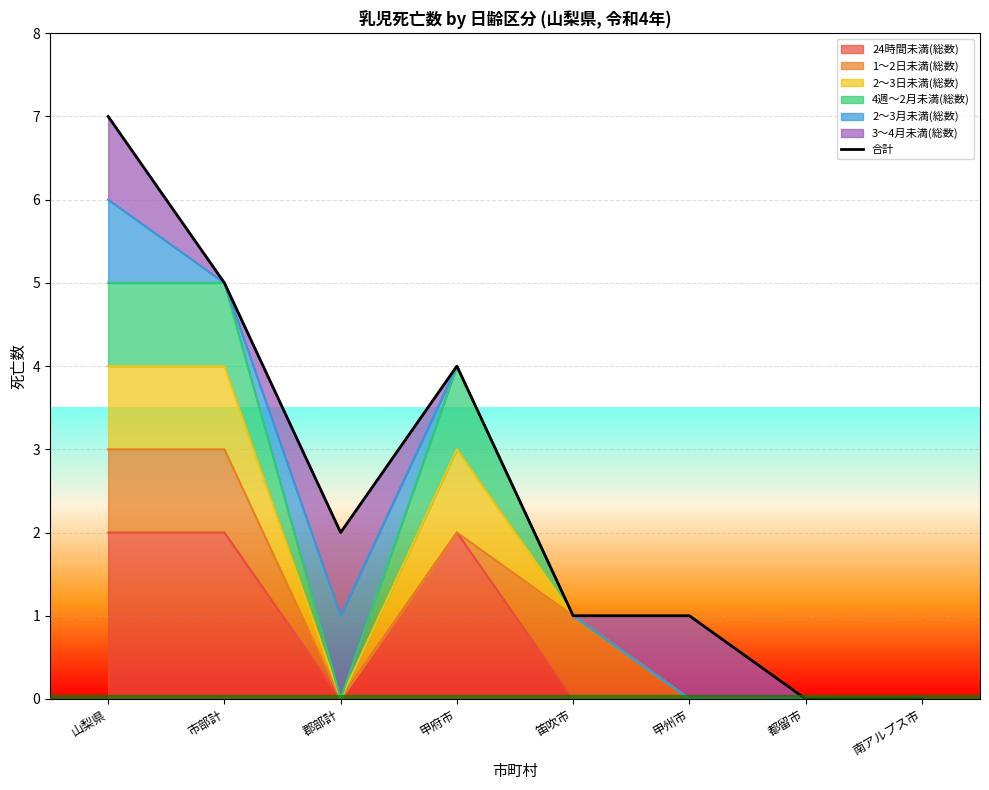

How many interior local peaks (higher than both neighbors) does the data have?

1